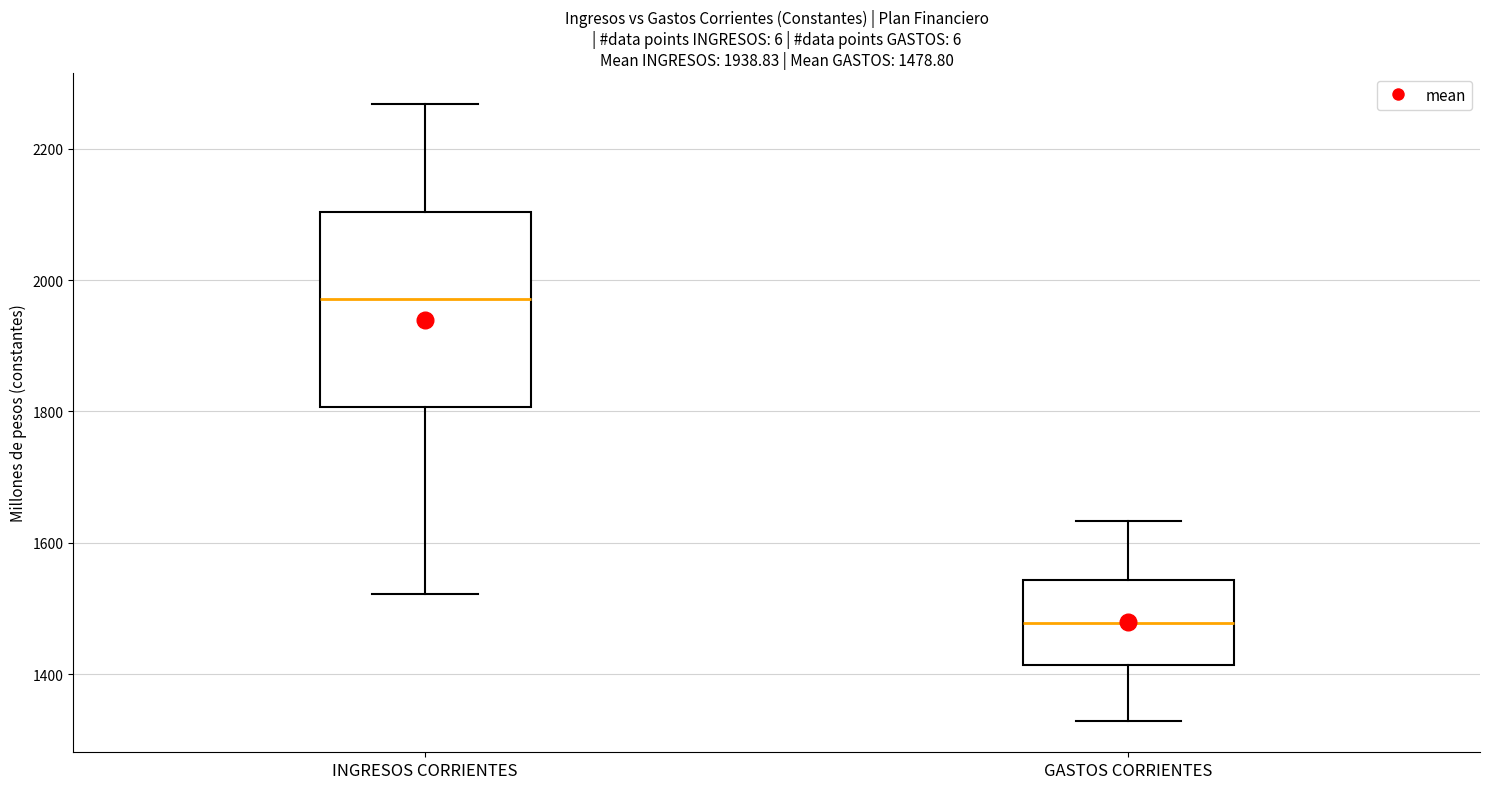

Which box's median line is the lowest?

GASTOS CORRIENTES